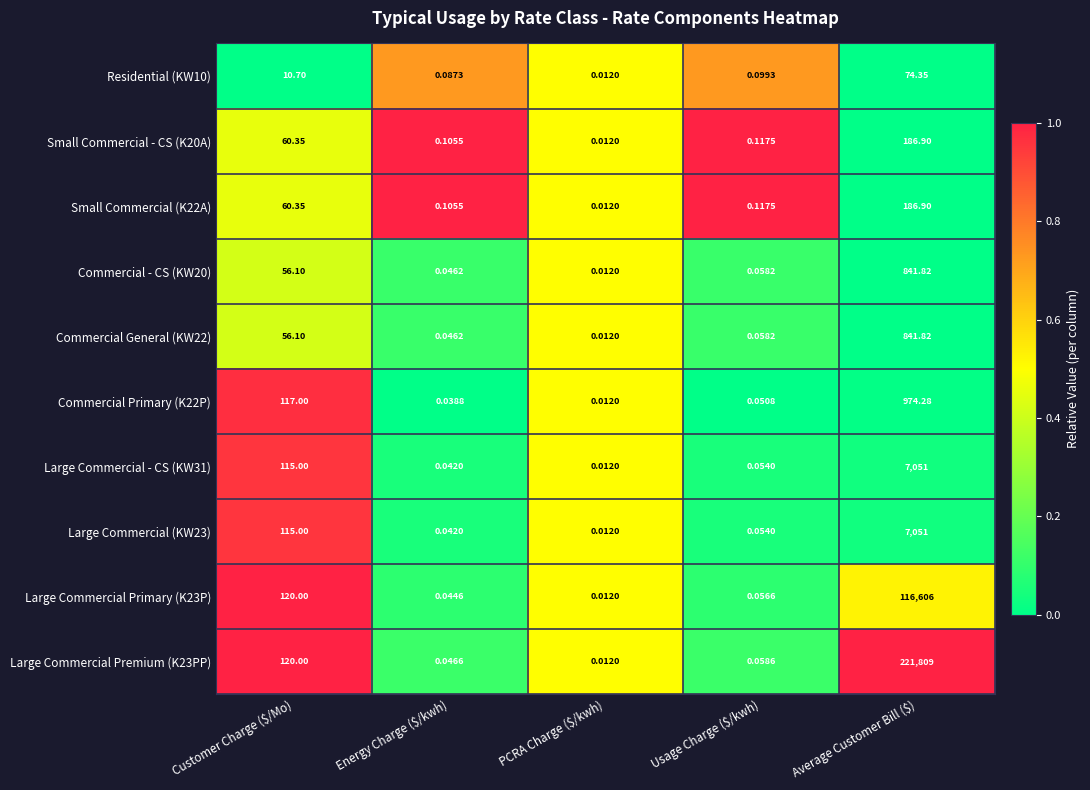

Which series has the largest range (max minus min)?

Large Commercial Premium (K23PP)